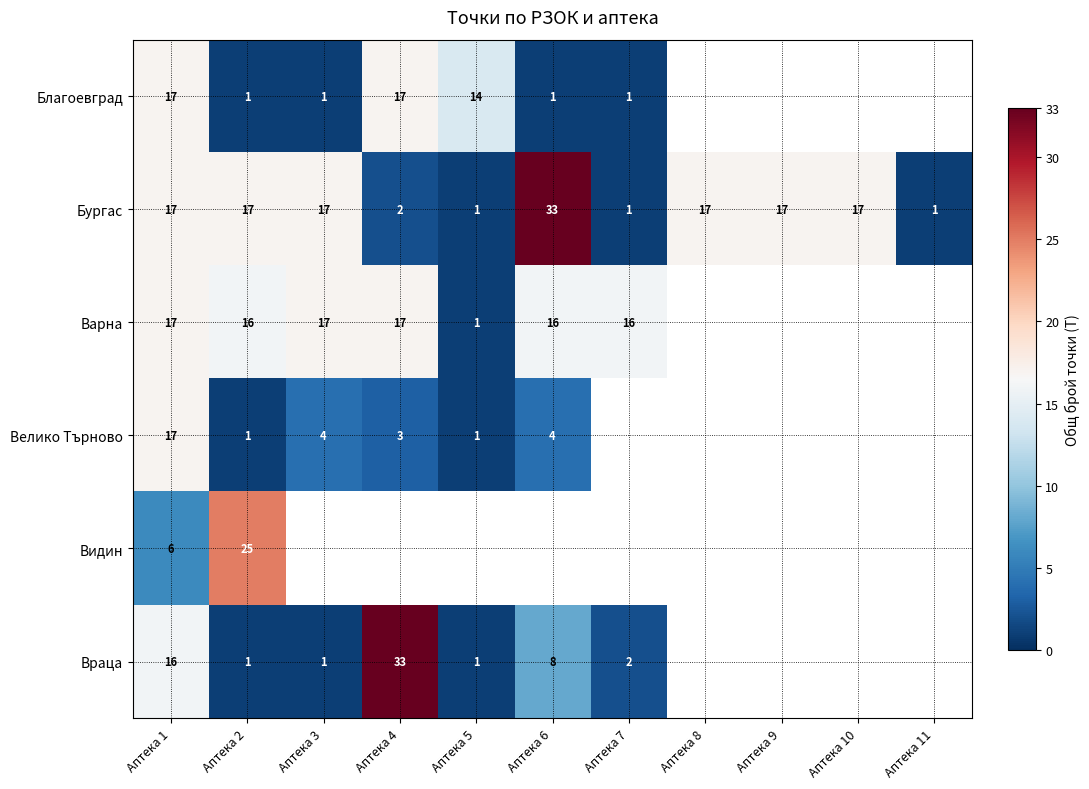

At which category is the sum across all series the highest?

Аптека 1